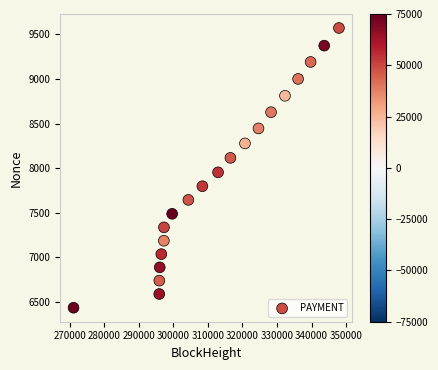

What Y value in the scatter plot is closest to 8003?

7953